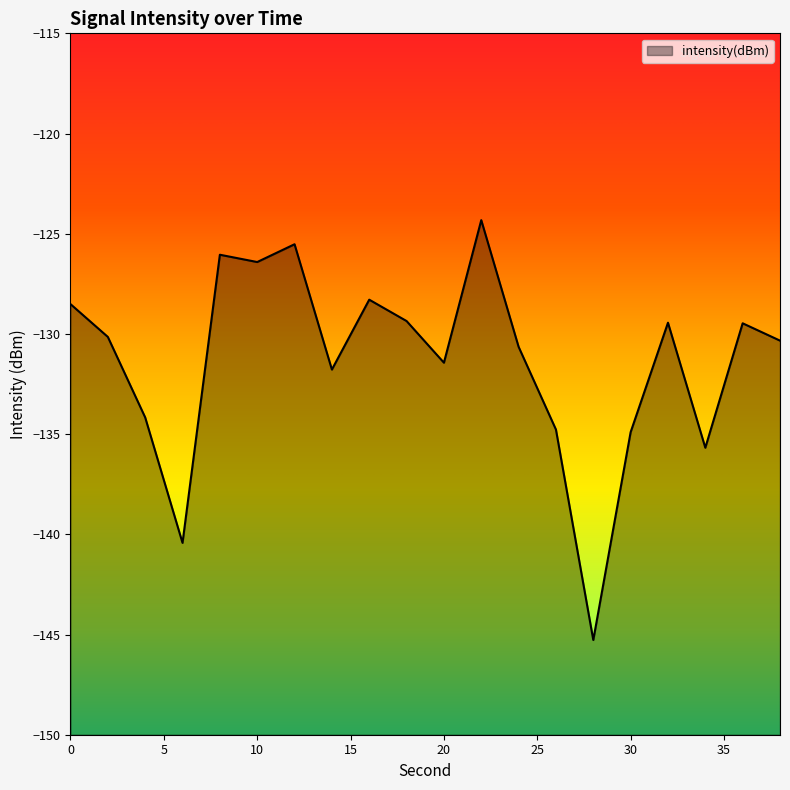

What is the value of the 2nd point from the left?

-130.1